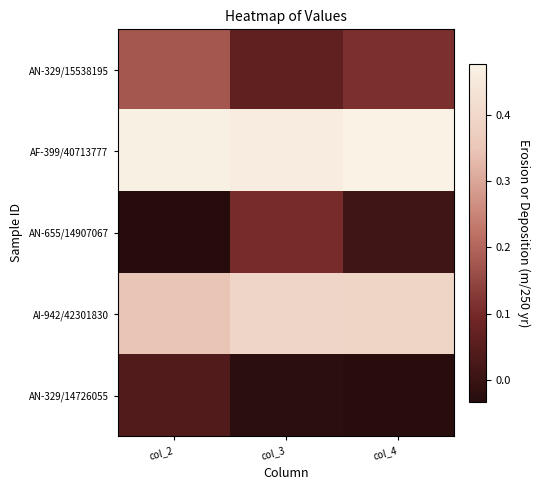

Reading right to left, list all the values displayed in this chart.

AN-329/15538195: col_4=0.1	col_3=0.1	col_2=0.2
AF-399/40713777: col_4=0.5	col_3=0.5	col_2=0.5
AN-655/14907067: col_4=0.0	col_3=0.1	col_2=-0.0
AI-942/42301830: col_4=0.4	col_3=0.4	col_2=0.3
AN-329/14726055: col_4=-0.0	col_3=-0.0	col_2=0.0